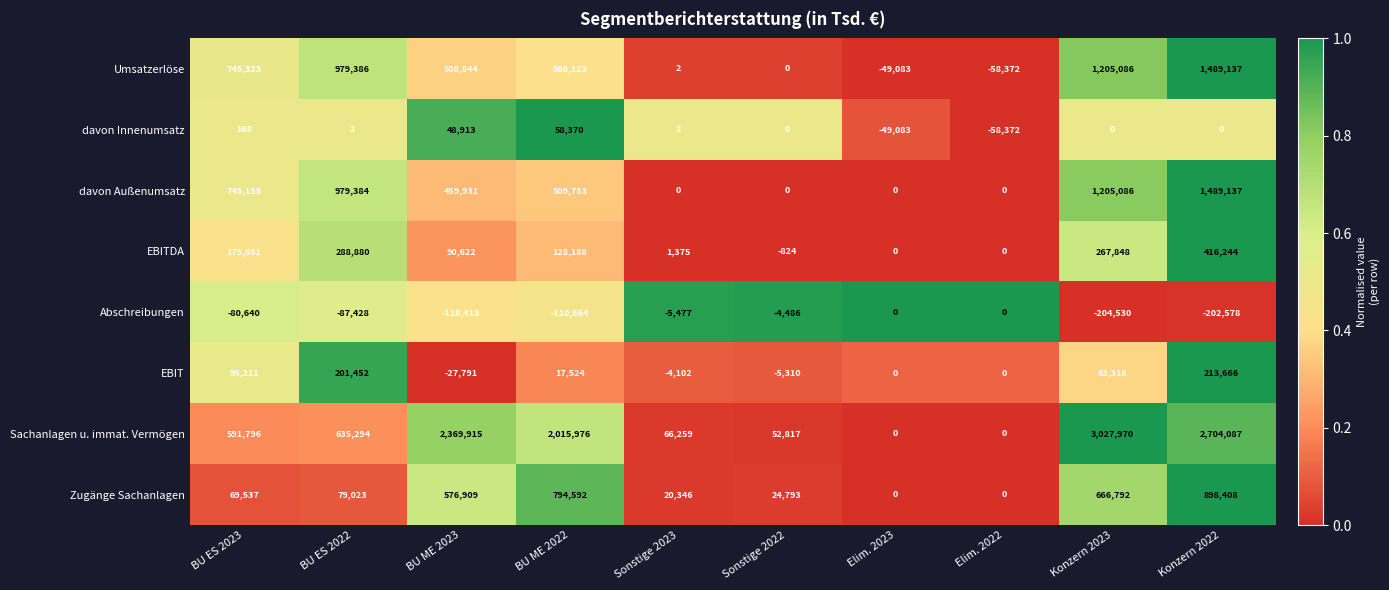

At which category is the sum across all series the highest?

Konzern 2022